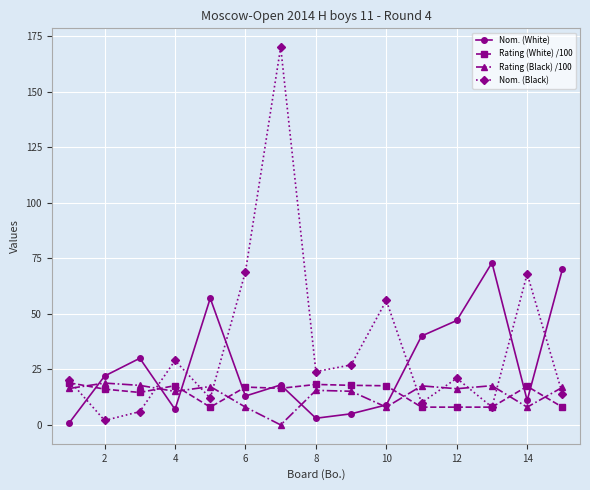

True or false: Nom. (Black) and Rating (Black) /100 intersect in this chart.

True